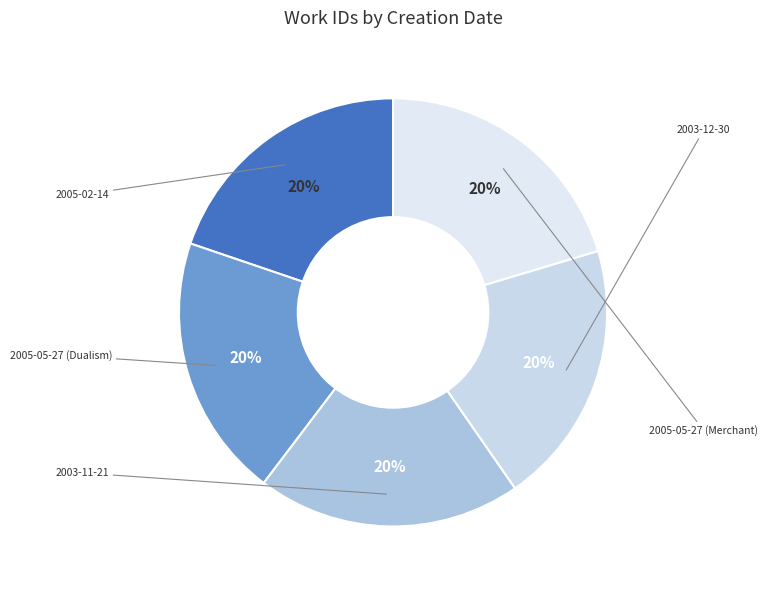

How many slices are in this pie chart?

5